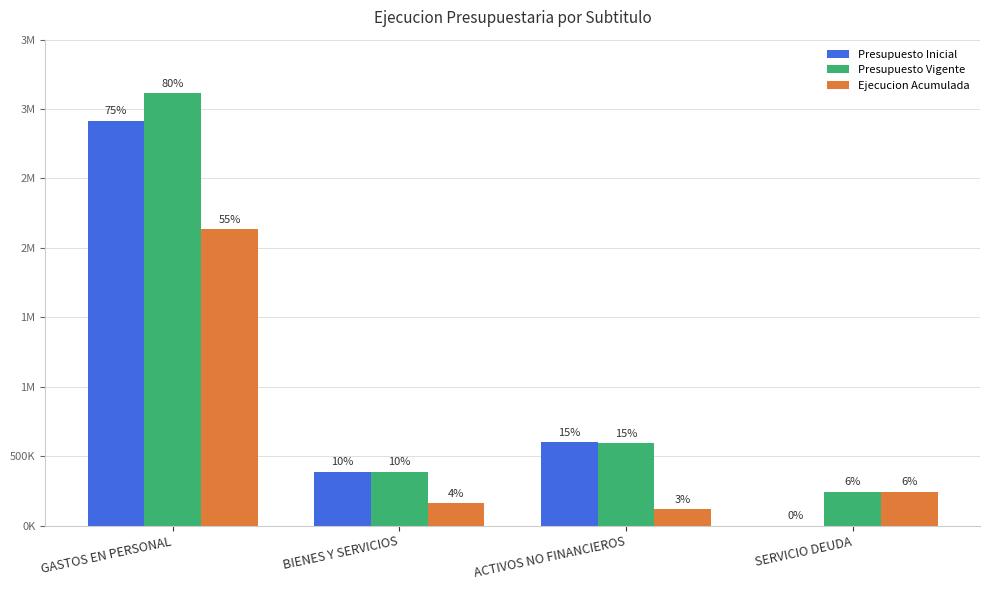

Does the chart contain stacked bars?

No